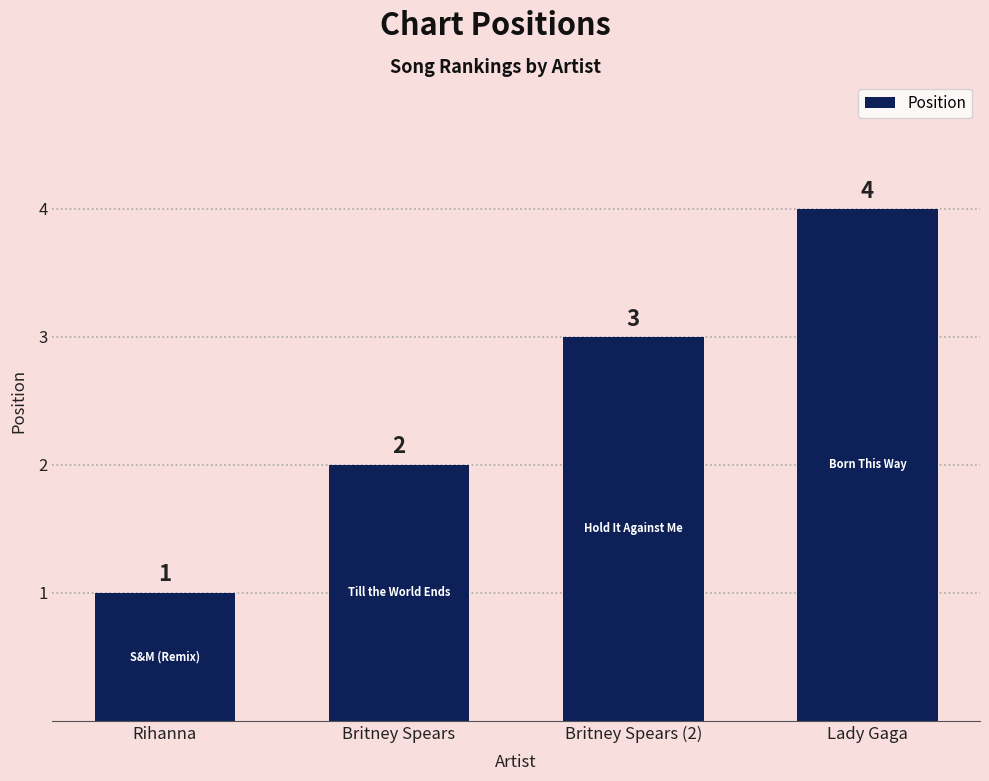

What is the label of the 4th bar from the right?

Rihanna